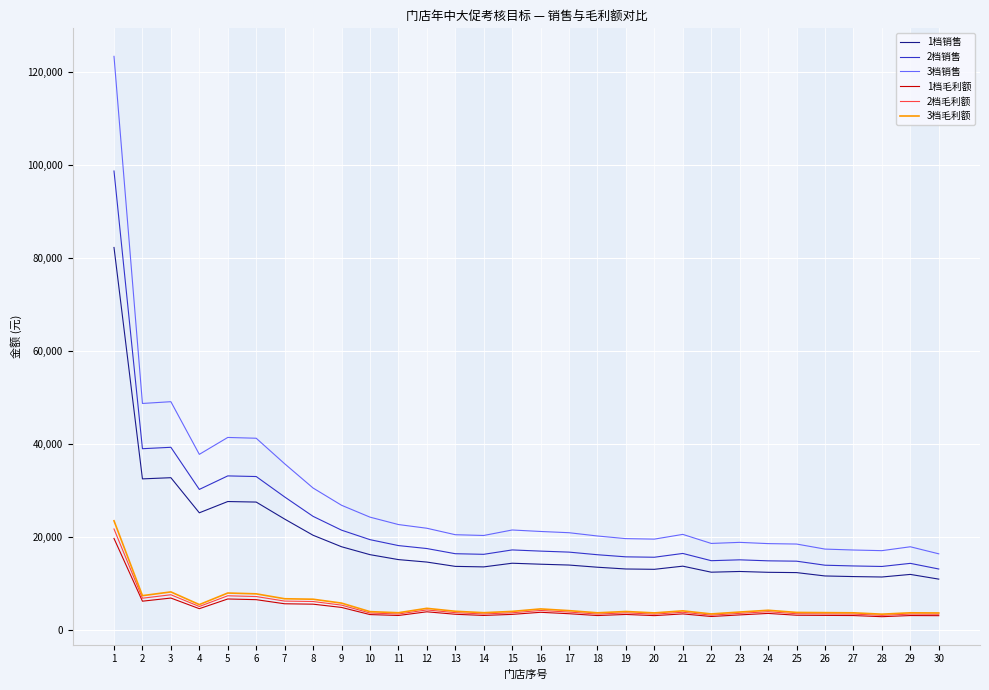

What is the difference between the maximum and second lowest values in the 3档销售 series?

106413.5